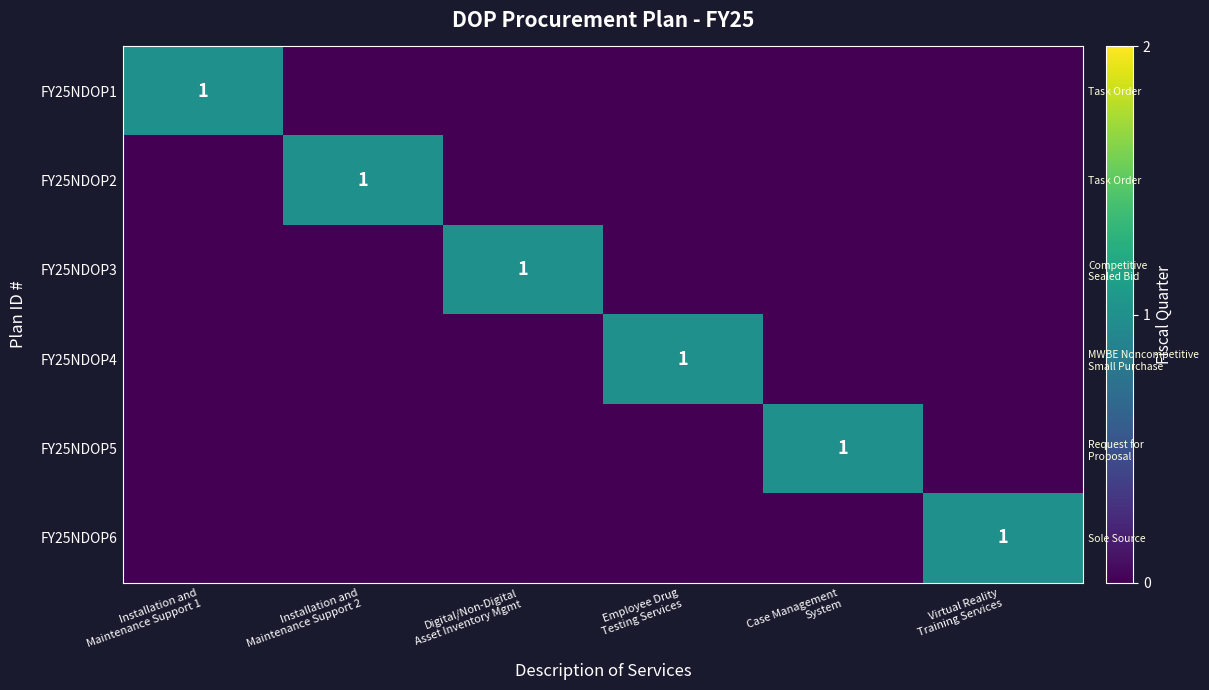

What is the maximum value shown in the chart?

1